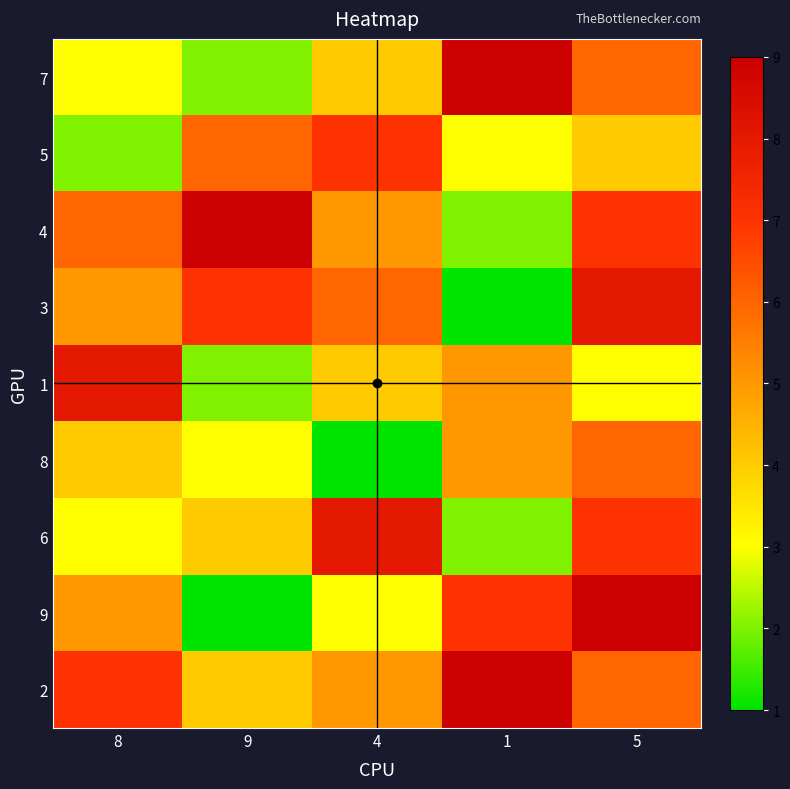

At which category is the sum across all series the highest?

5